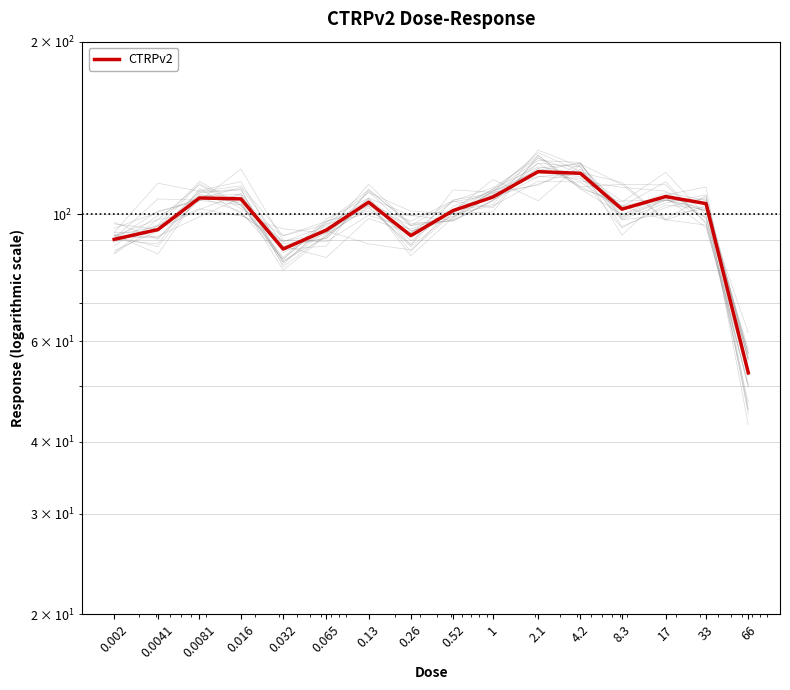

Reading left to right, what are all the values shown in this chart?

0.002=90.3	0.0041=94.0	0.0081=106.7	0.016=106.3	0.032=86.9	0.065=93.8	0.13=104.9	0.26=91.7	0.52=101.4	1=107.1	2.1=118.6	4.2=117.8	8.3=102.0	17=107.3	33=104.3	66=52.8